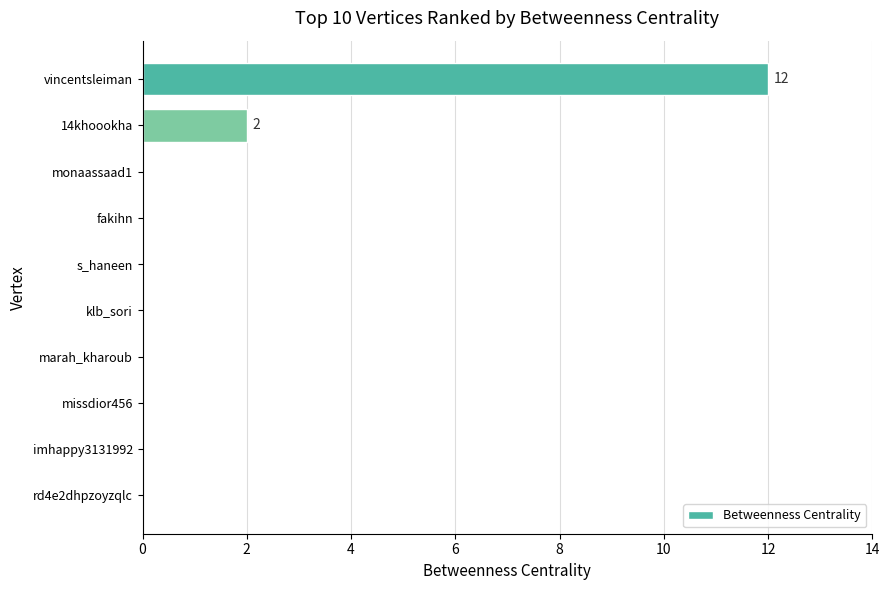

What is the greatest value displayed?

12